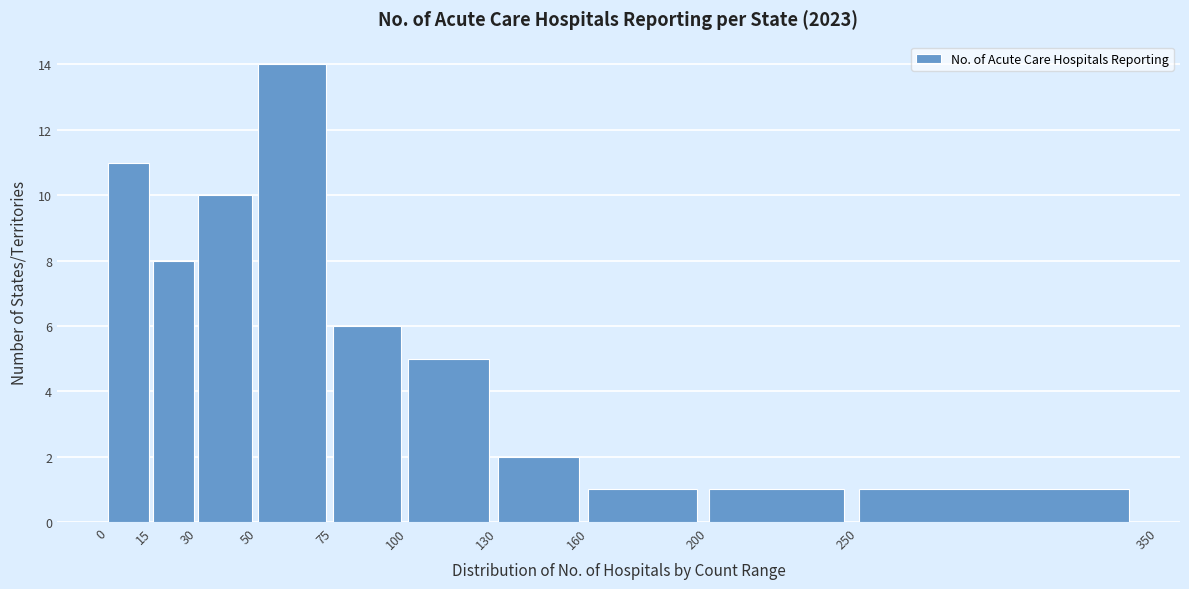

Over which range of the x-axis is the bar tallest?

50 to 75